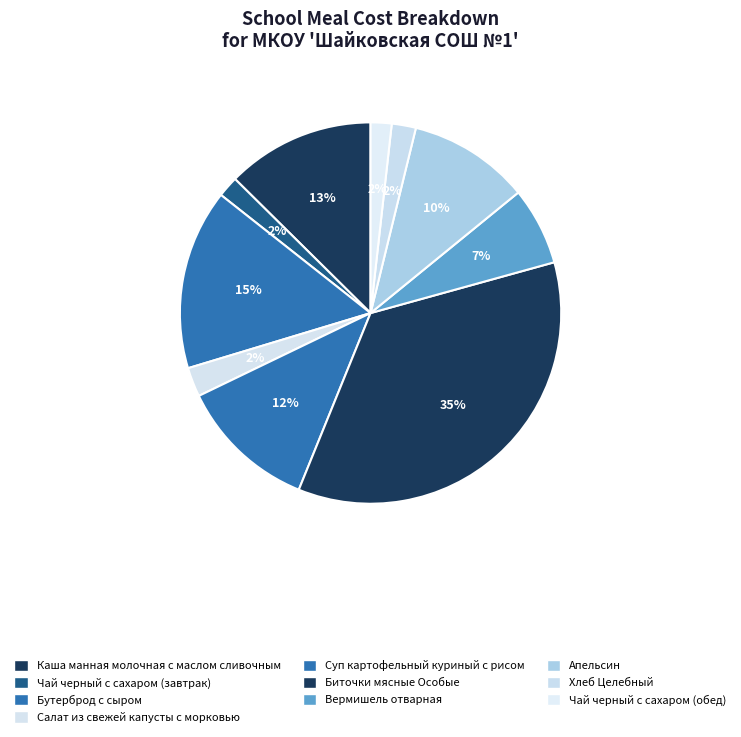

To the nearest percent, what percentage of the pie is Салат из свежей капусты с морковью?

2%